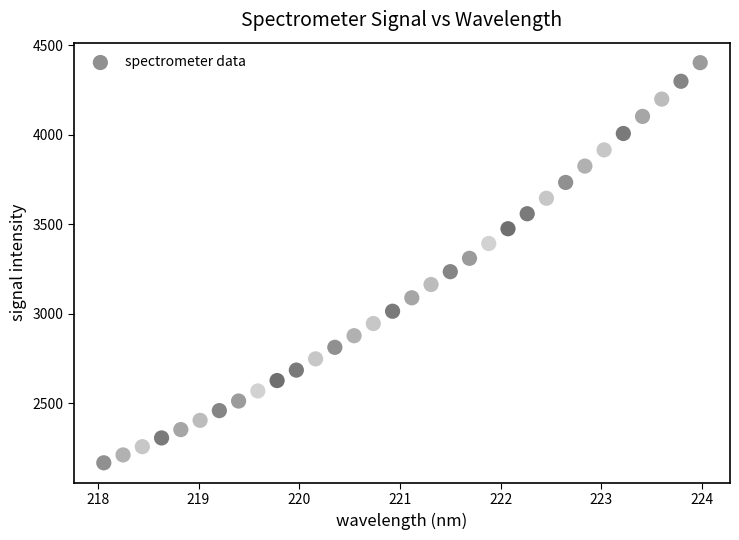

What is the range of X values (max minus min)?

5.9